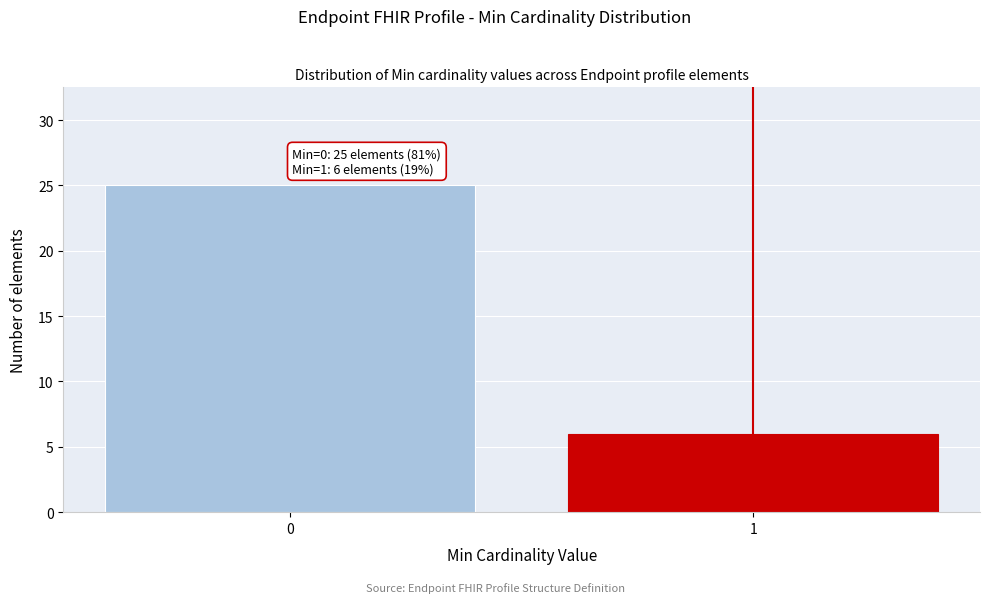

Reading left to right, what are all the values shown in this chart?

25	6